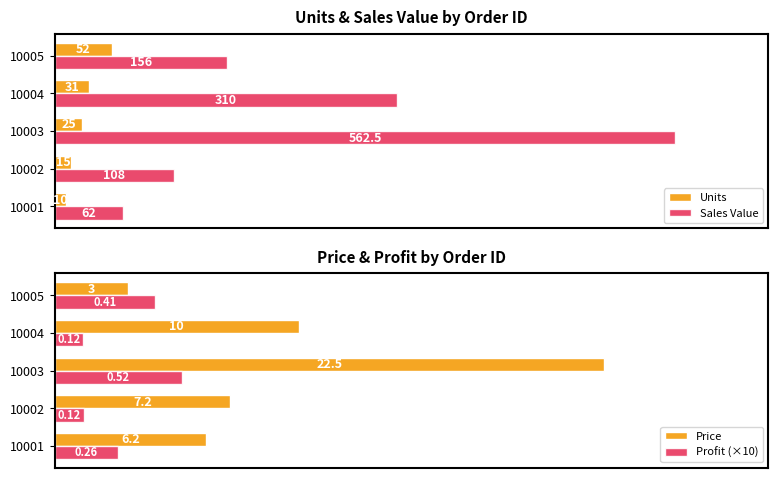

How many bars are there in total?

20